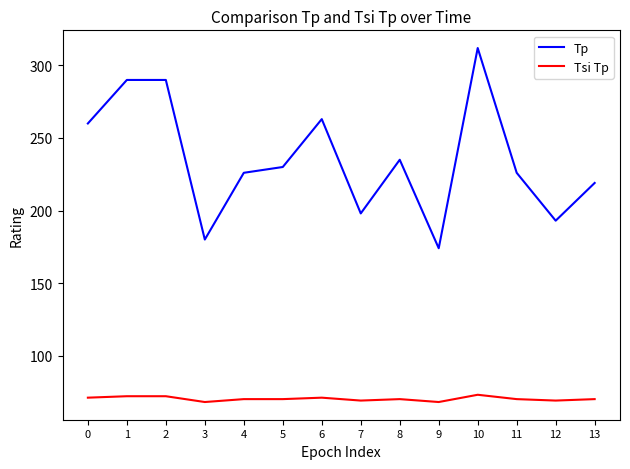

What is the smallest value displayed?

68